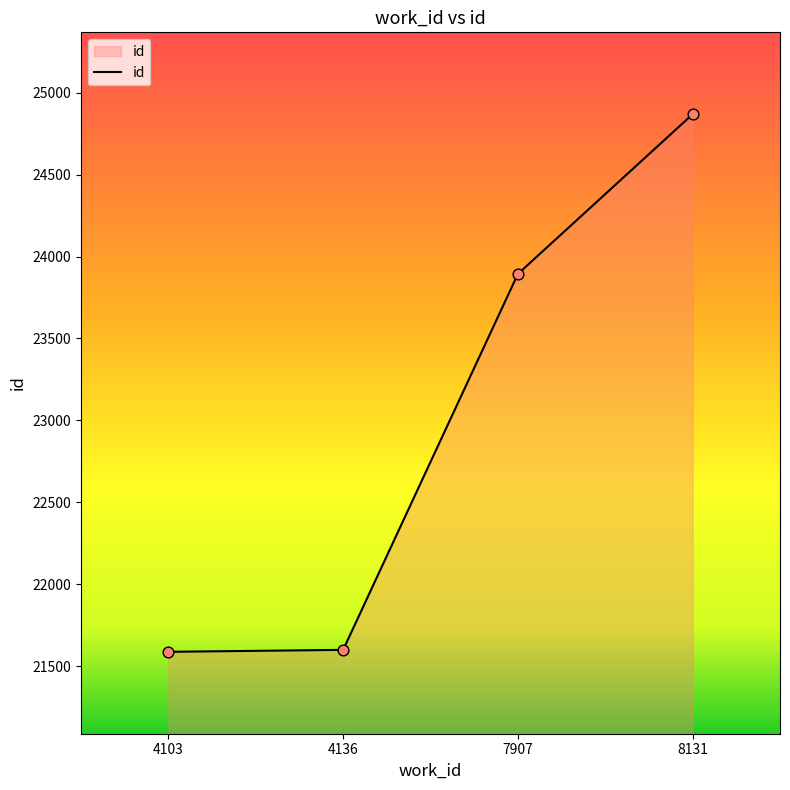

What is the ratio of the value at 4103 to the value at 8131?

0.9